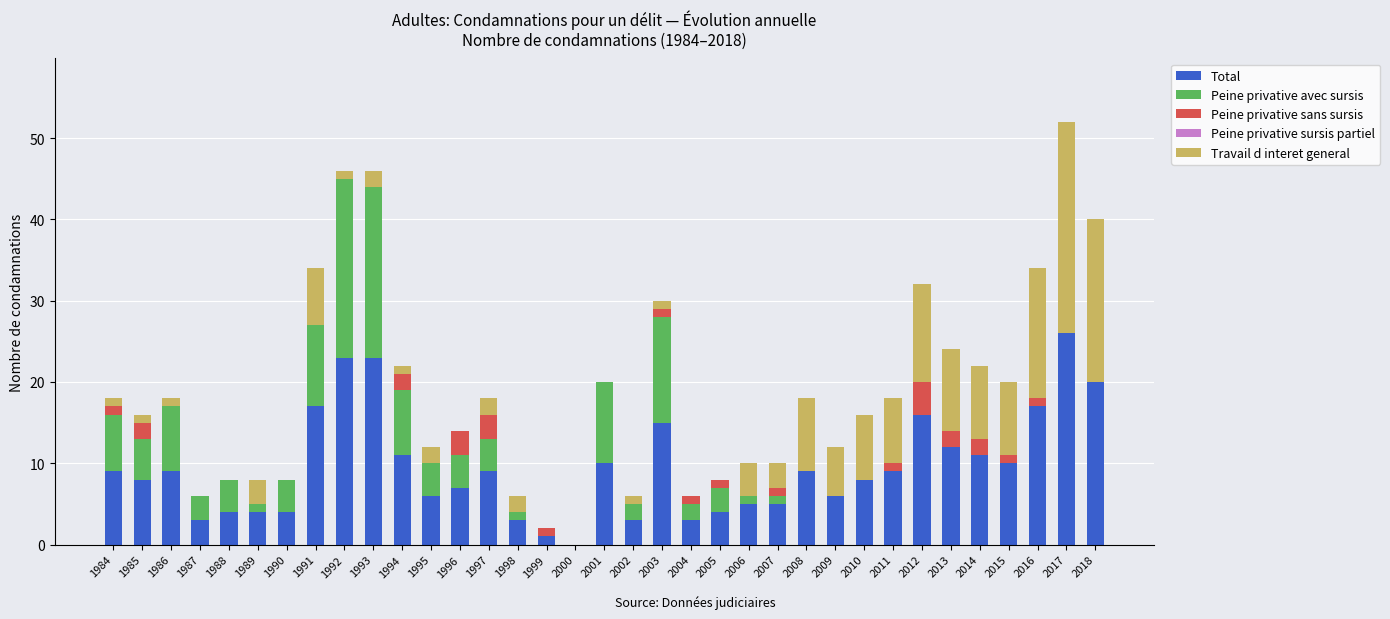

At which category is the sum across all series the highest?

2017